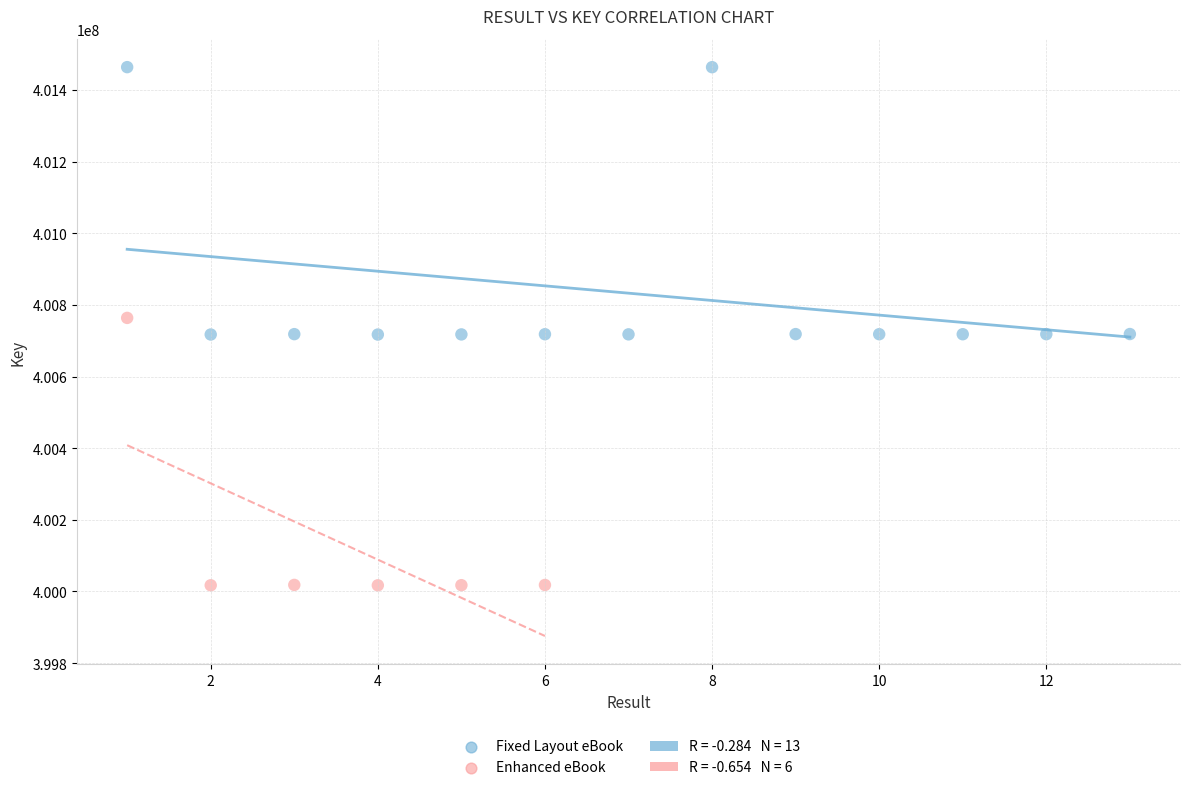

Which series reaches the minimum Y coordinate?

Enhanced eBook